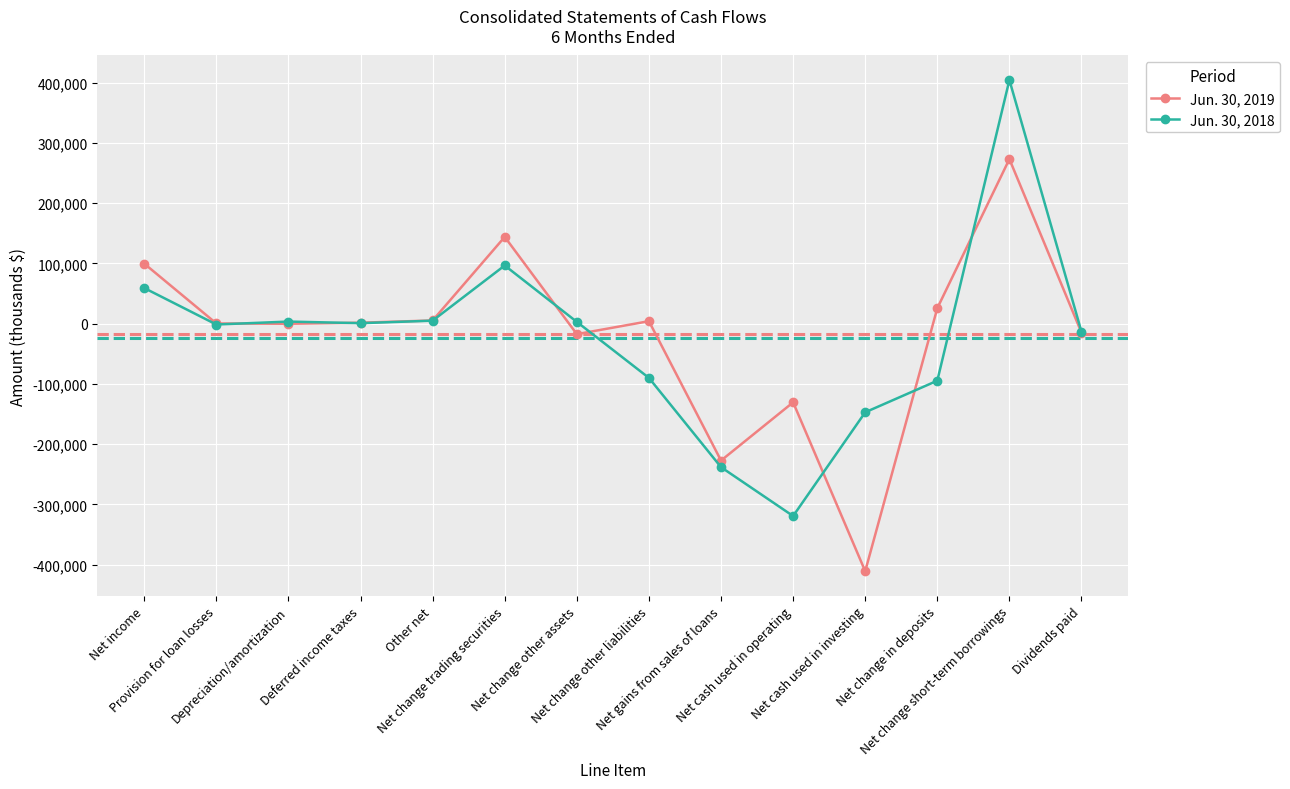

True or false: Jun. 30, 2019 has more than 0 points higher than both neighbors.

True